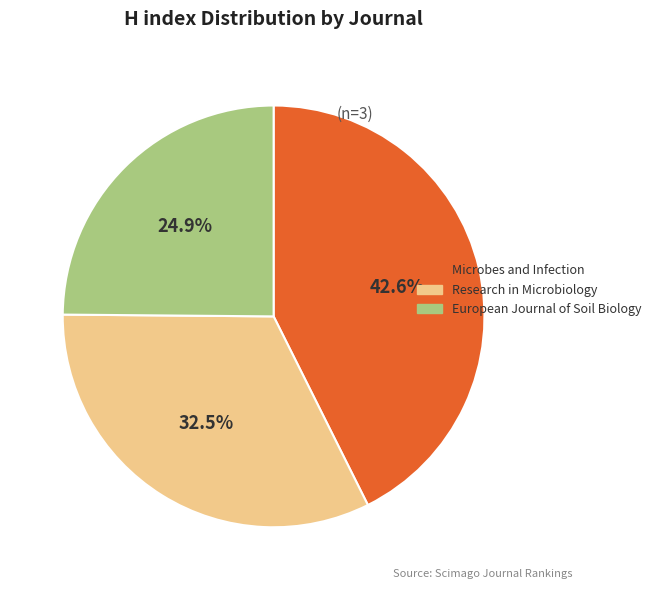

How many slices are in this pie chart?

3